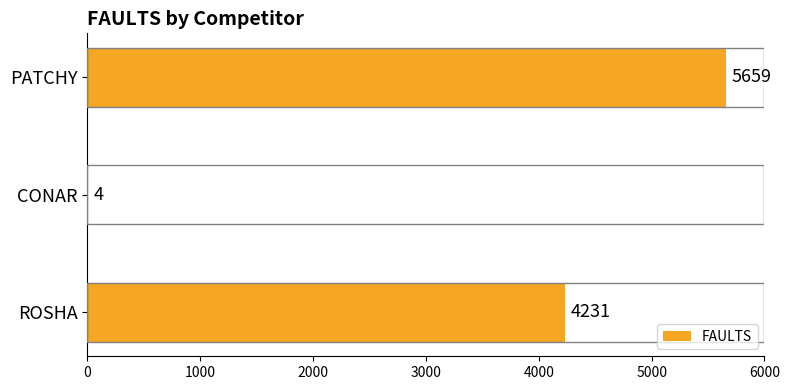

Is it true that the value at ROSHA is 4231?

True